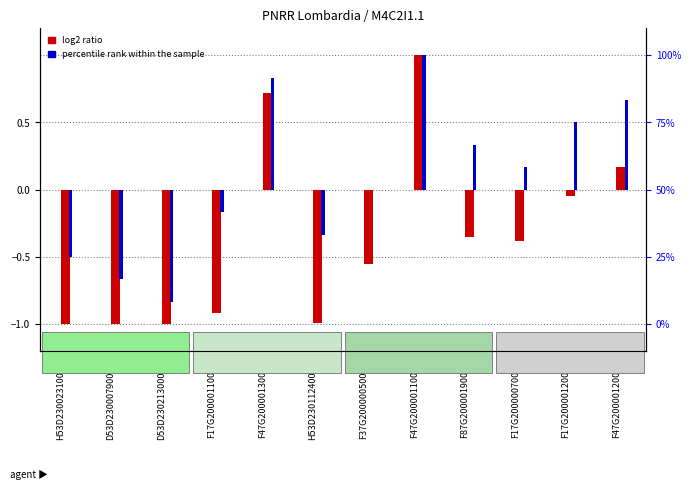

What is the label of the 6th bar from the left?

H53D23011240001